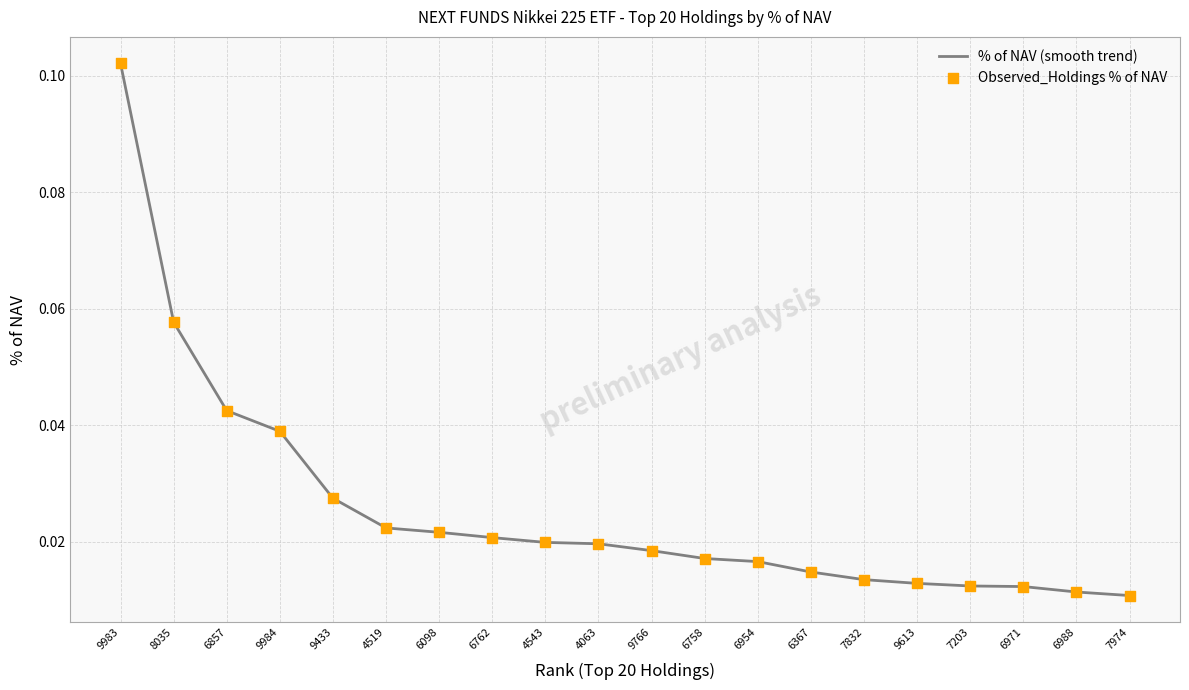

Between 9766 and 8035, which is larger?

8035